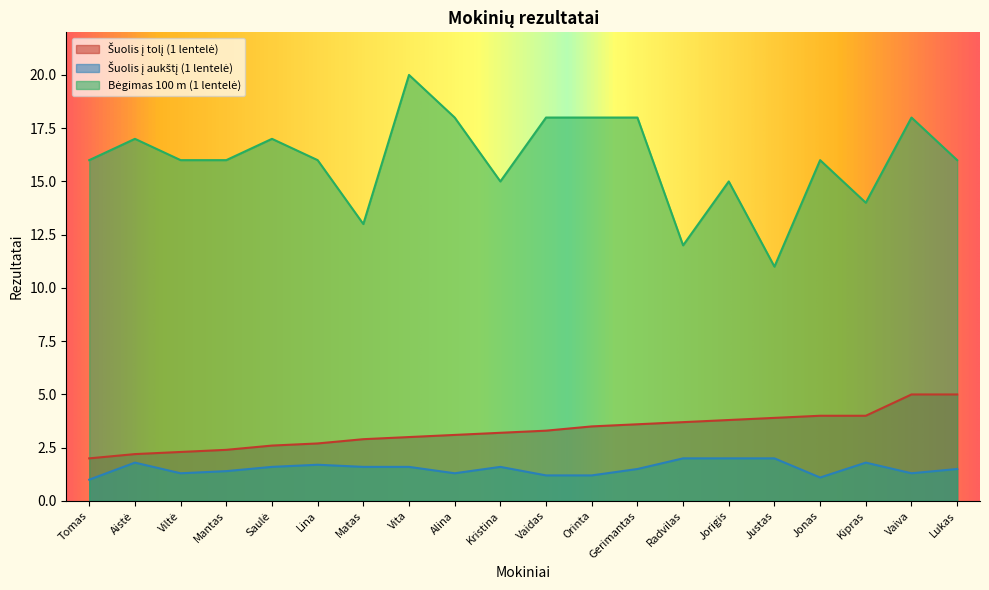

What is the label of the 15th point from the right?

Lina